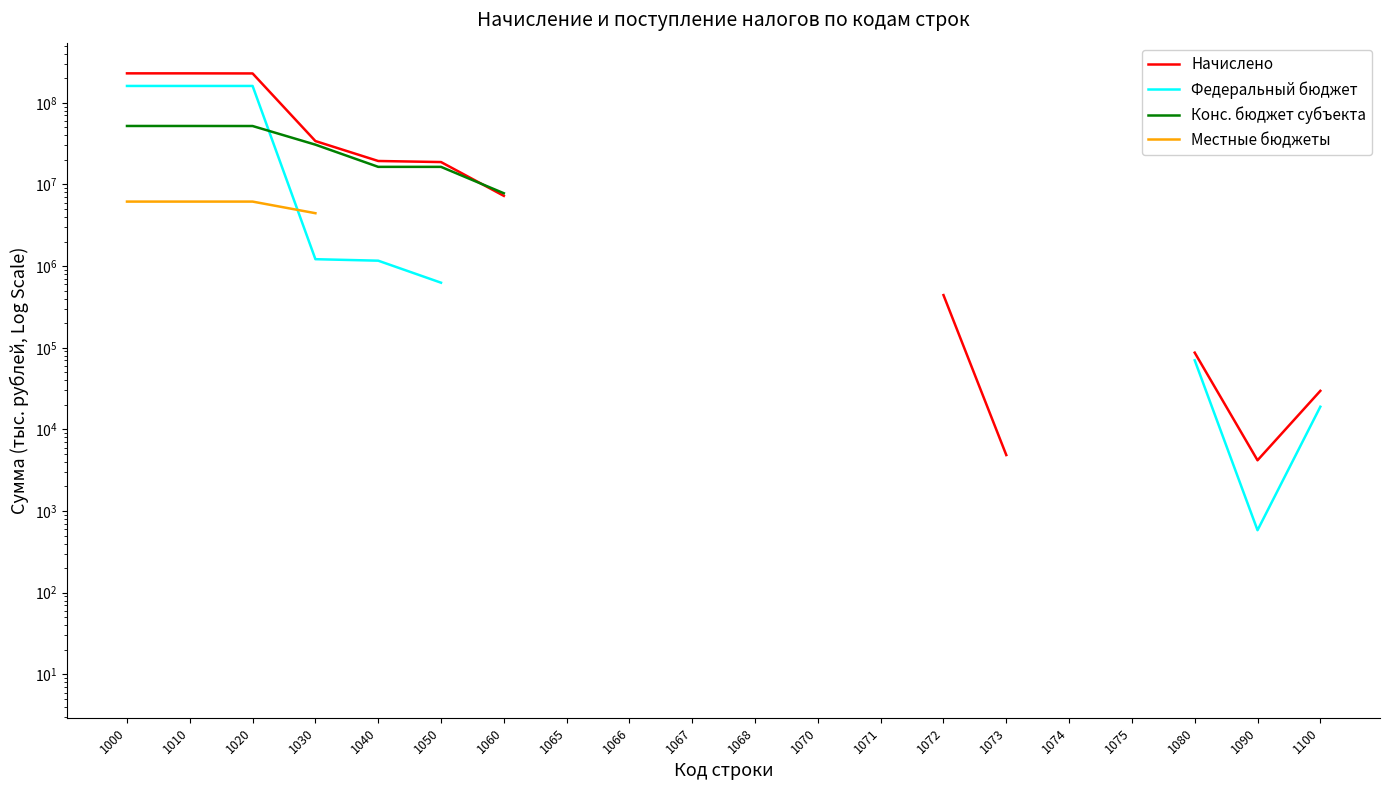

True or false: Конс. бюджет субъекта and Местные бюджеты intersect in this chart.

False